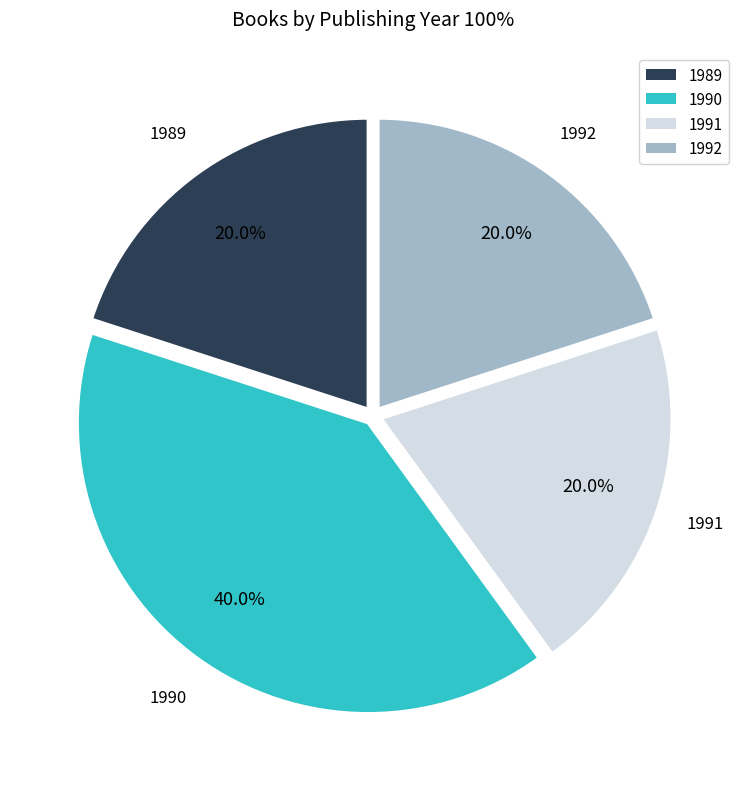

What is the ratio of the value at 1990 to the value at 1992?

2.0